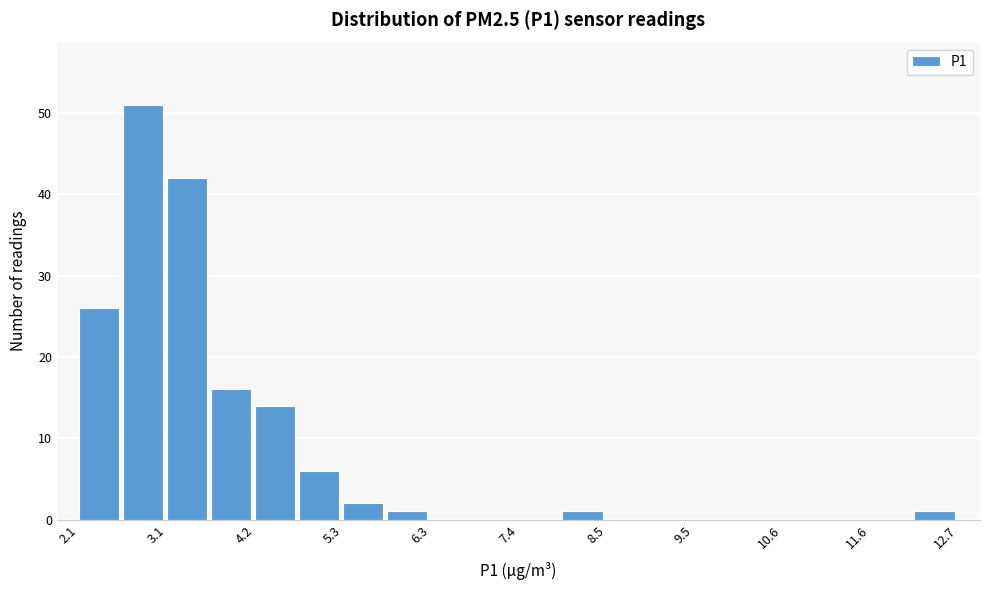

Read against the x-axis, roughly where is the centre of the tallest bar?

2.8